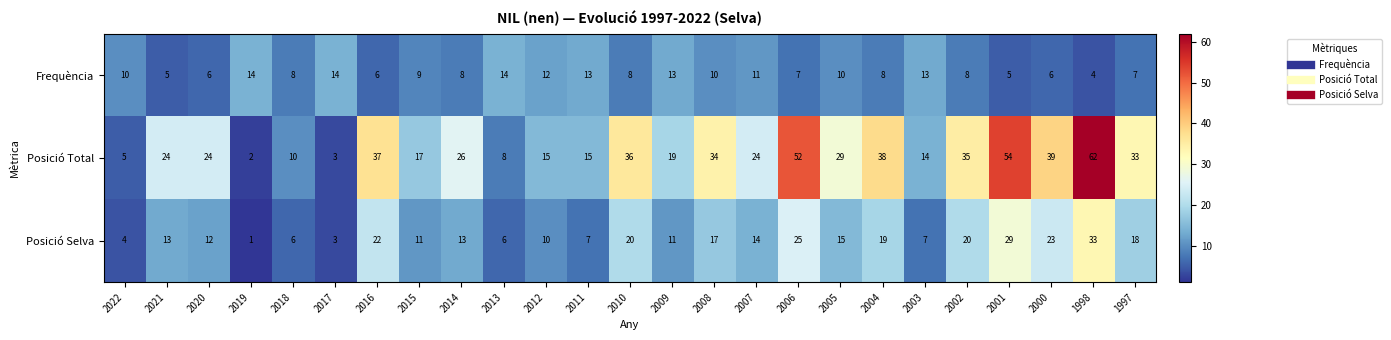

Rank the series by their maximum value, from highest to lowest.

Posició Total, Posició Selva, Frequència